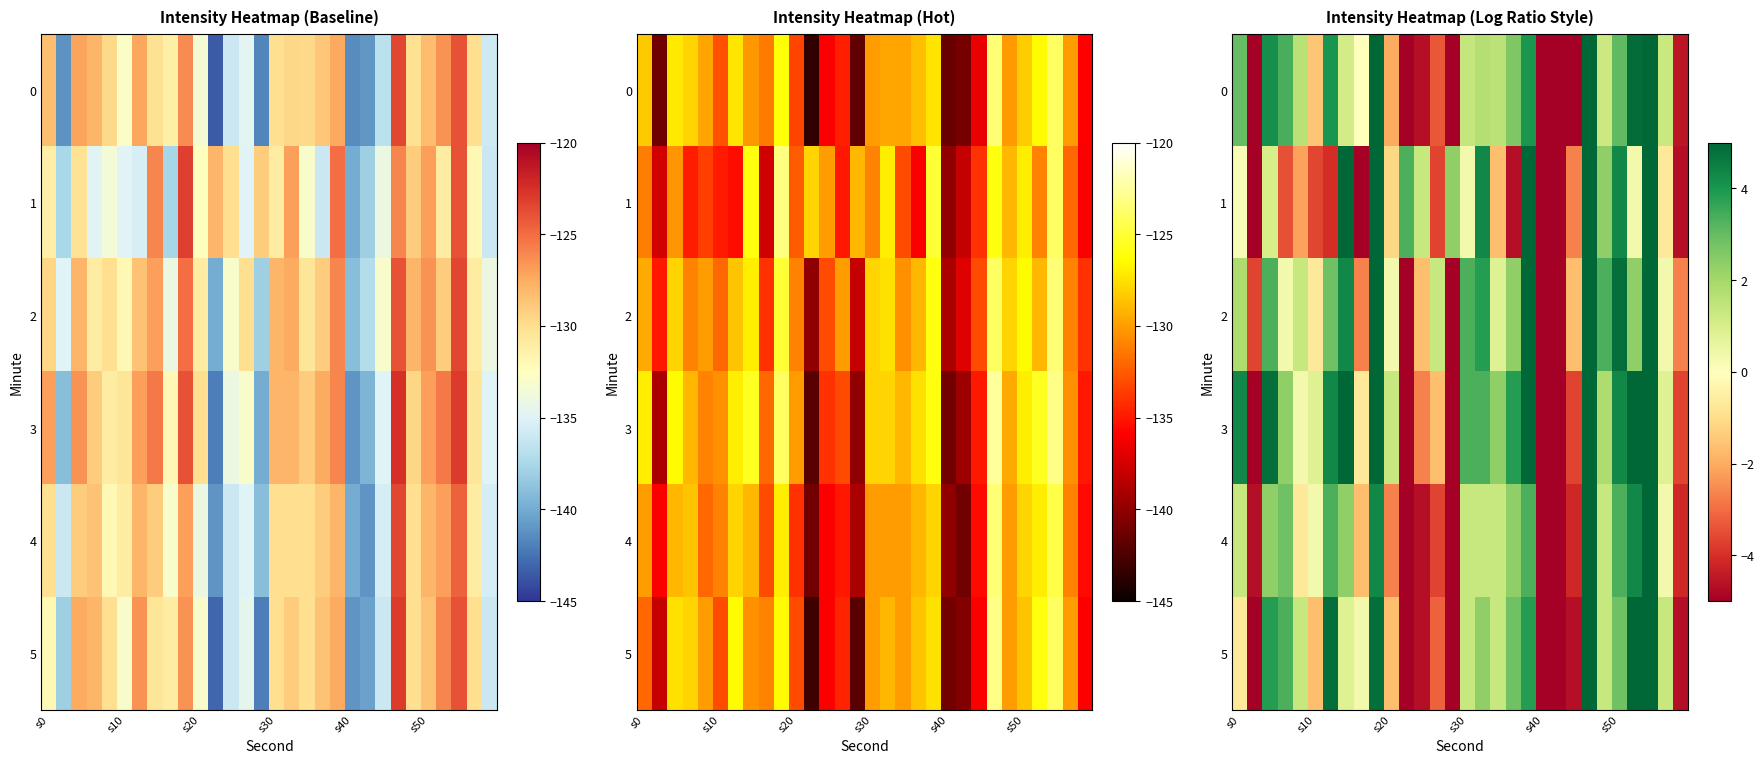

What is the difference between the maximum and minimum values in the 5 series?

20.0